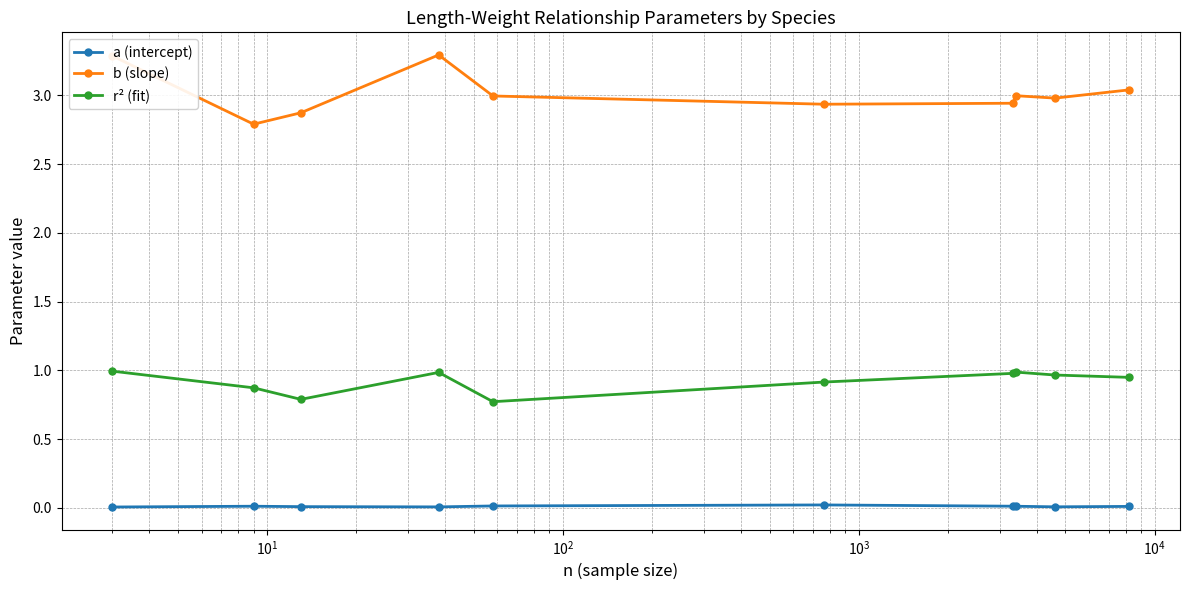

What is the value of the b (slope) point at the 4th from the left?

3.3